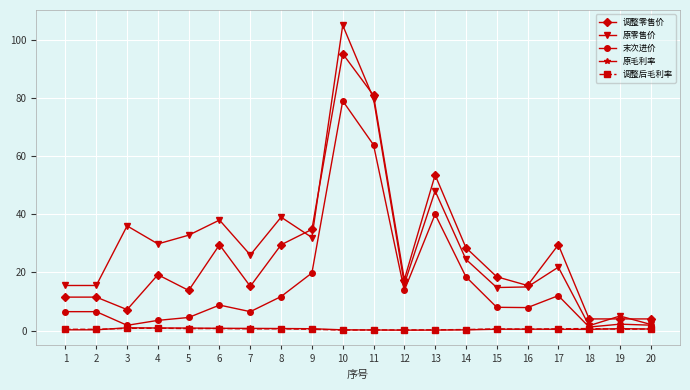

True or false: 调整零售价 has more than 0 interior local peaks.

True